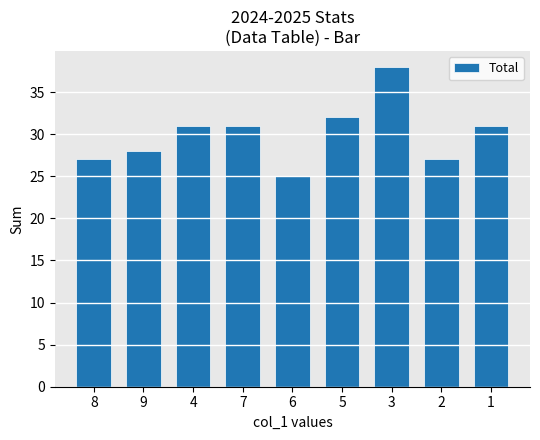

What position from the right is 2?

2